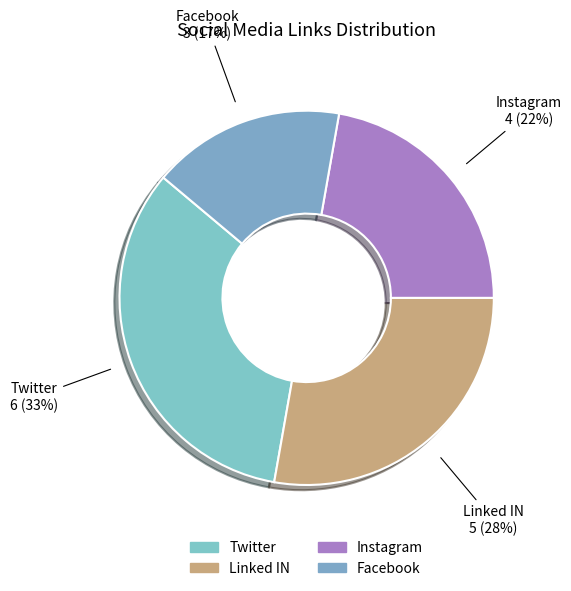

To the nearest percent, what is the difference between the Linked IN and Facebook slice percentages?

11%